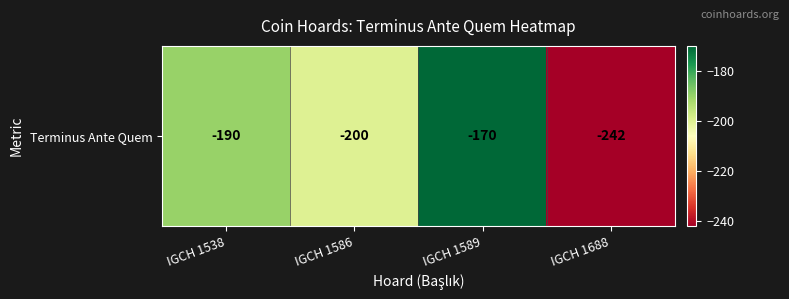

Reading right to left, what are all the values shown in this chart?

IGCH 1688=-242	IGCH 1589=-170	IGCH 1586=-200	IGCH 1538=-190